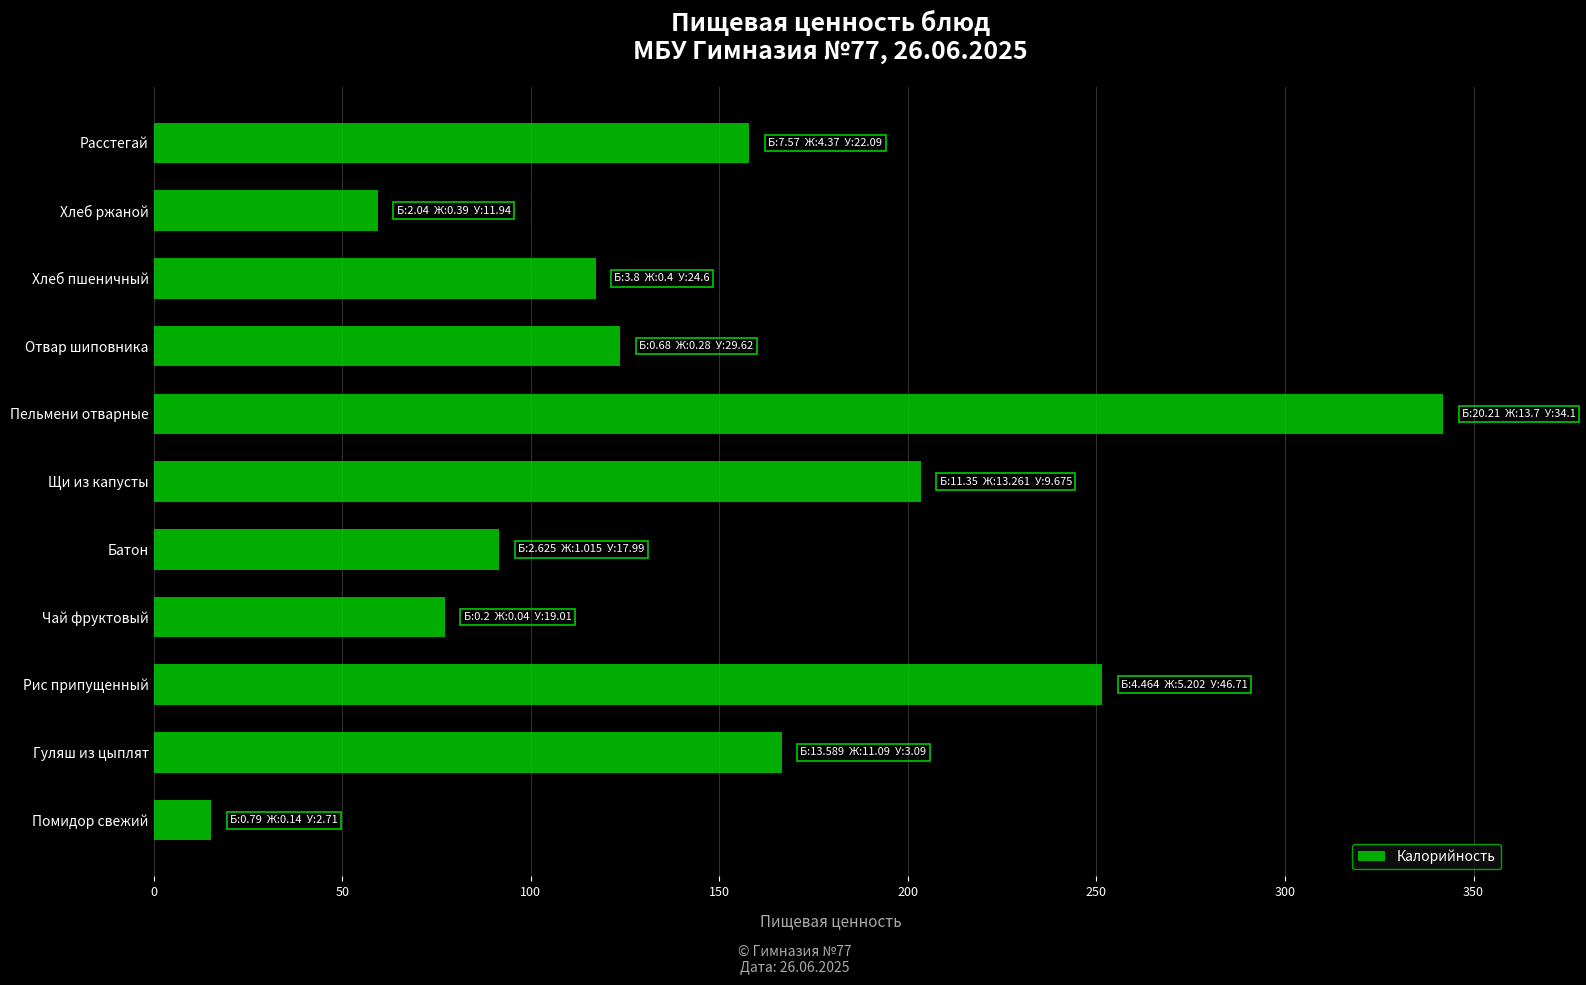

The chart shows a value of 77.2 at Чай фруктовый. True or false?

True